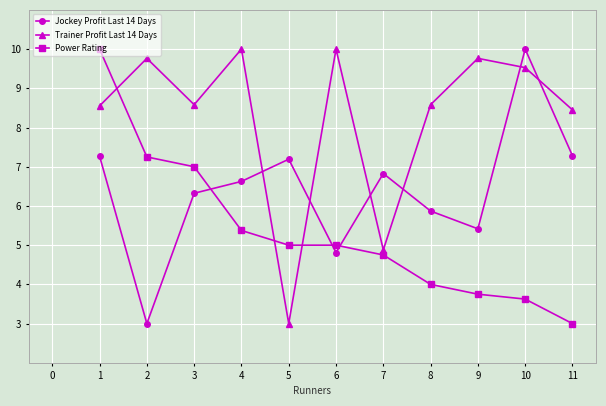

Which series changed the most between 4 and 5?

Trainer Profit Last 14 Days